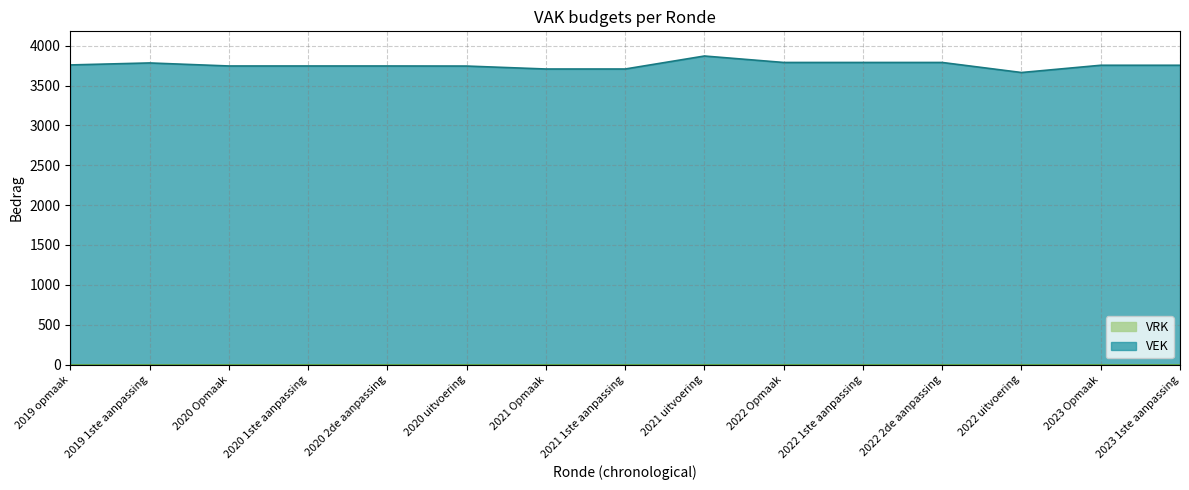

True or false: the data shows 3758 at 2019 opmaak.

True